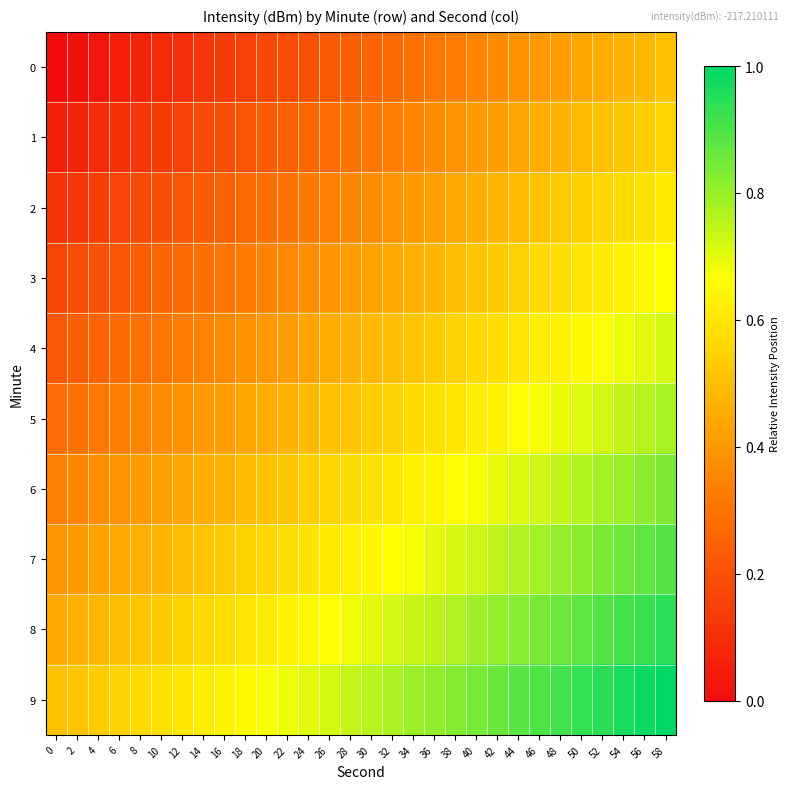

Reading left to right, extract all data points from this chart.

0: 0=0.0	2=0.0	4=0.0	6=0.1	8=0.1	10=0.1	12=0.1	14=0.1	16=0.1	18=0.2	20=0.2	22=0.2	24=0.2	26=0.2	28=0.2	30=0.3	32=0.3	34=0.3	36=0.3	38=0.3	40=0.3	42=0.4	44=0.4	46=0.4	48=0.4	50=0.4	52=0.4	54=0.5	56=0.5	58=0.5
1: 0=0.1	2=0.1	4=0.1	6=0.1	8=0.1	10=0.1	12=0.2	14=0.2	16=0.2	18=0.2	20=0.2	22=0.2	24=0.3	26=0.3	28=0.3	30=0.3	32=0.3	34=0.3	36=0.4	38=0.4	40=0.4	42=0.4	44=0.4	46=0.5	48=0.5	50=0.5	52=0.5	54=0.5	56=0.5	58=0.6
2: 0=0.1	2=0.1	4=0.1	6=0.2	8=0.2	10=0.2	12=0.2	14=0.2	16=0.2	18=0.3	20=0.3	22=0.3	24=0.3	26=0.3	28=0.4	30=0.4	32=0.4	34=0.4	36=0.4	38=0.4	40=0.5	42=0.5	44=0.5	46=0.5	48=0.5	50=0.5	52=0.6	54=0.6	56=0.6	58=0.6
3: 0=0.2	2=0.2	4=0.2	6=0.2	8=0.2	10=0.3	12=0.3	14=0.3	16=0.3	18=0.3	20=0.3	22=0.4	24=0.4	26=0.4	28=0.4	30=0.4	32=0.4	34=0.5	36=0.5	38=0.5	40=0.5	42=0.5	44=0.5	46=0.6	48=0.6	50=0.6	52=0.6	54=0.6	56=0.6	58=0.7
4: 0=0.2	2=0.2	4=0.3	6=0.3	8=0.3	10=0.3	12=0.3	14=0.3	16=0.4	18=0.4	20=0.4	22=0.4	24=0.4	26=0.4	28=0.5	30=0.5	32=0.5	34=0.5	36=0.5	38=0.5	40=0.6	42=0.6	44=0.6	46=0.6	48=0.6	50=0.7	52=0.7	54=0.7	56=0.7	58=0.7
5: 0=0.3	2=0.3	4=0.3	6=0.3	8=0.3	10=0.4	12=0.4	14=0.4	16=0.4	18=0.4	20=0.5	22=0.5	24=0.5	26=0.5	28=0.5	30=0.5	32=0.6	34=0.6	36=0.6	38=0.6	40=0.6	42=0.6	44=0.7	46=0.7	48=0.7	50=0.7	52=0.7	54=0.7	56=0.8	58=0.8
6: 0=0.3	2=0.4	4=0.4	6=0.4	8=0.4	10=0.4	12=0.4	14=0.5	16=0.5	18=0.5	20=0.5	22=0.5	24=0.5	26=0.6	28=0.6	30=0.6	32=0.6	34=0.6	36=0.6	38=0.7	40=0.7	42=0.7	44=0.7	46=0.7	48=0.7	50=0.8	52=0.8	54=0.8	56=0.8	58=0.8
7: 0=0.4	2=0.4	4=0.4	6=0.4	8=0.5	10=0.5	12=0.5	14=0.5	16=0.5	18=0.5	20=0.6	22=0.6	24=0.6	26=0.6	28=0.6	30=0.6	32=0.7	34=0.7	36=0.7	38=0.7	40=0.7	42=0.8	44=0.8	46=0.8	48=0.8	50=0.8	52=0.8	54=0.9	56=0.9	58=0.9
8: 0=0.4	2=0.5	4=0.5	6=0.5	8=0.5	10=0.5	12=0.5	14=0.6	16=0.6	18=0.6	20=0.6	22=0.6	24=0.7	26=0.7	28=0.7	30=0.7	32=0.7	34=0.7	36=0.8	38=0.8	40=0.8	42=0.8	44=0.8	46=0.8	48=0.9	50=0.9	52=0.9	54=0.9	56=0.9	58=0.9
9: 0=0.5	2=0.5	4=0.5	6=0.6	8=0.6	10=0.6	12=0.6	14=0.6	16=0.6	18=0.7	20=0.7	22=0.7	24=0.7	26=0.7	28=0.7	30=0.8	32=0.8	34=0.8	36=0.8	38=0.8	40=0.8	42=0.9	44=0.9	46=0.9	48=0.9	50=0.9	52=0.9	54=1.0	56=1.0	58=1.0